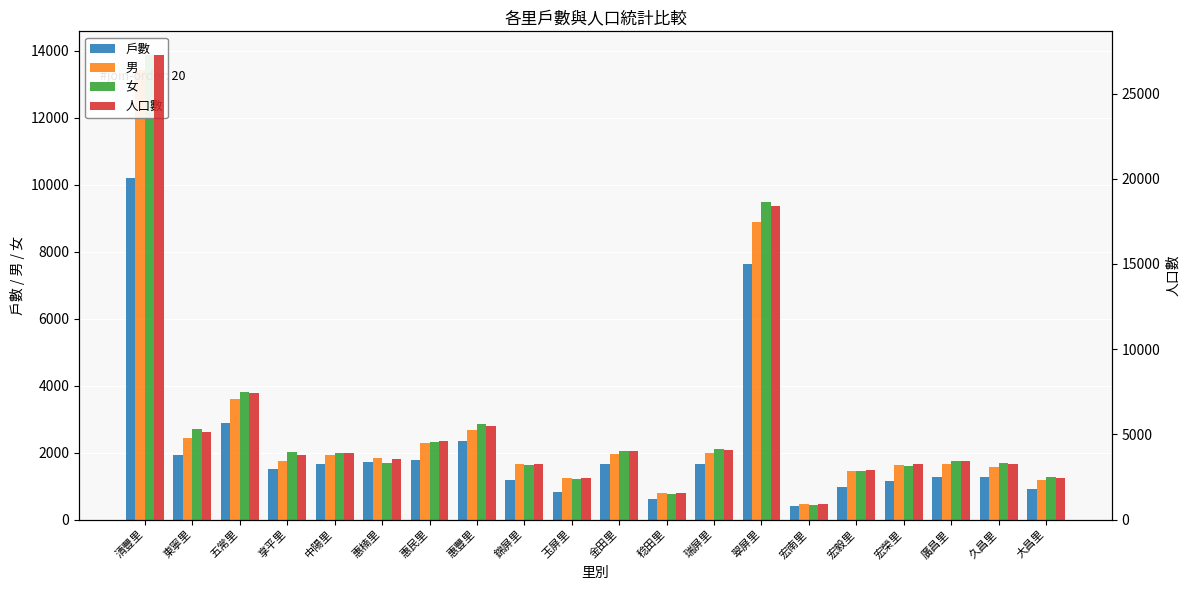

How many series are shown in this chart?

4